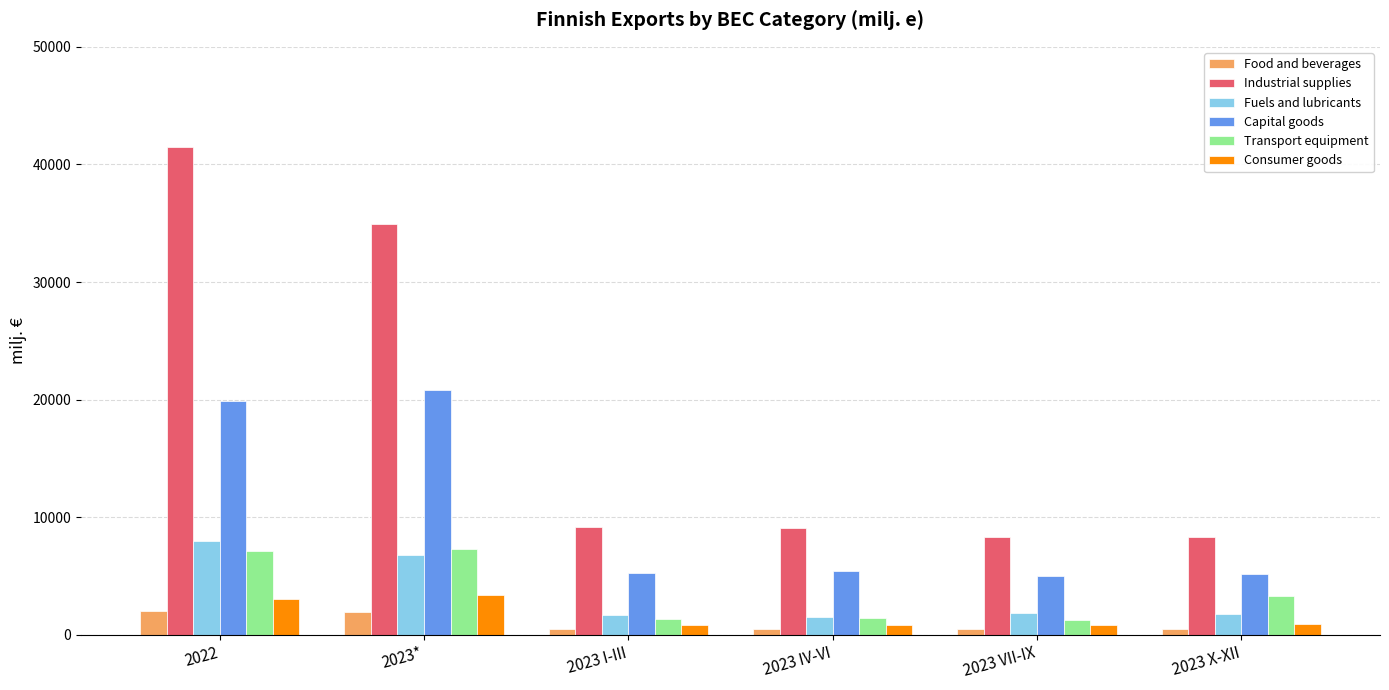

What is the highest value of the Fuels and lubricants series?

7986.5